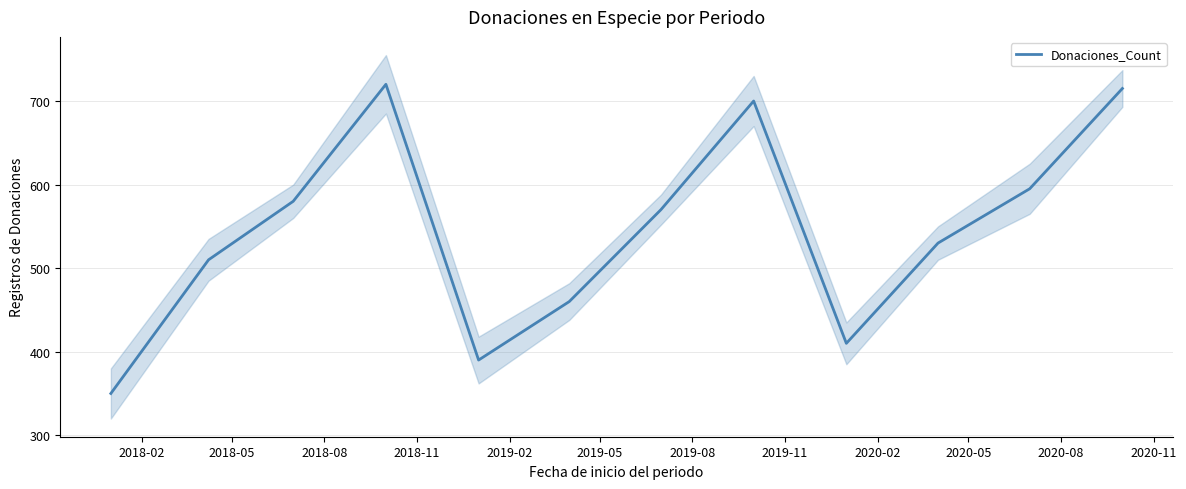

What is the highest value of the Donaciones_Count series?

720